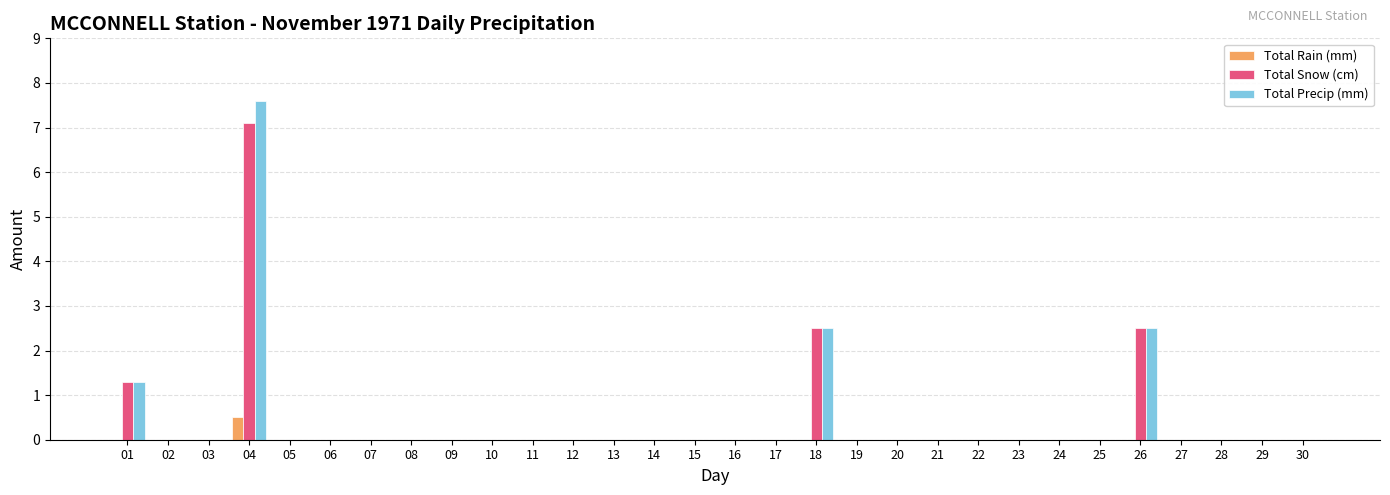

At which category is the sum across all series the highest?

04